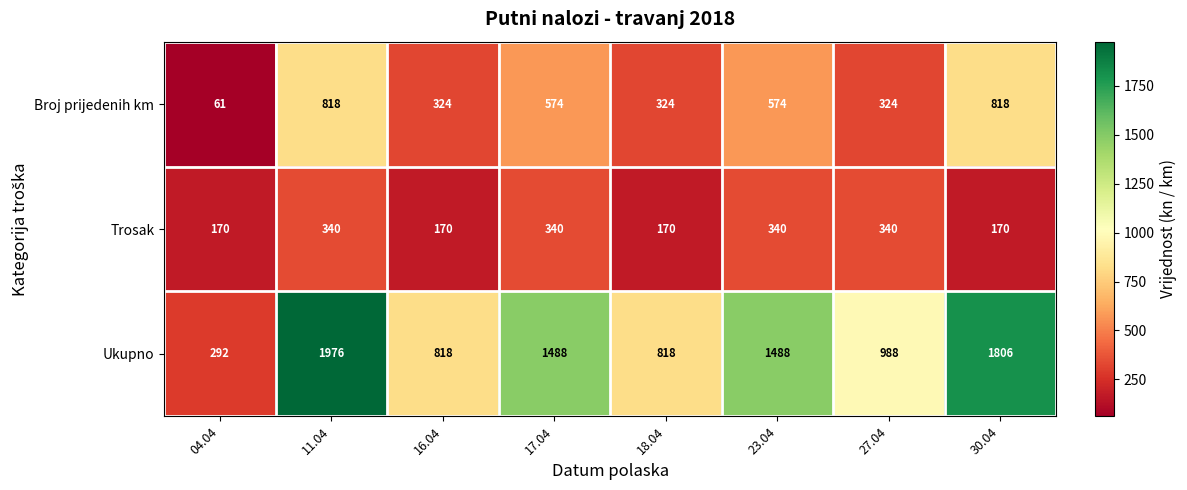

What is the greatest value displayed?

1976